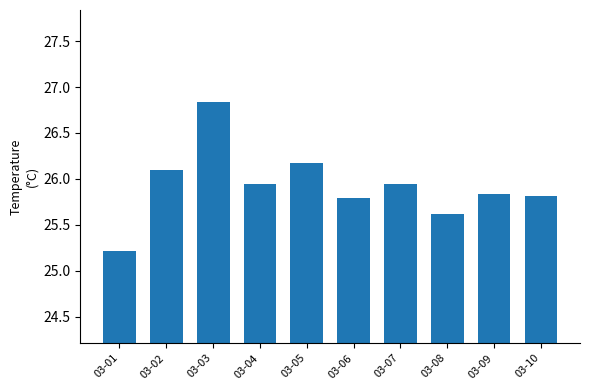

True or false: the data shows 25.8 at 03-06.

True